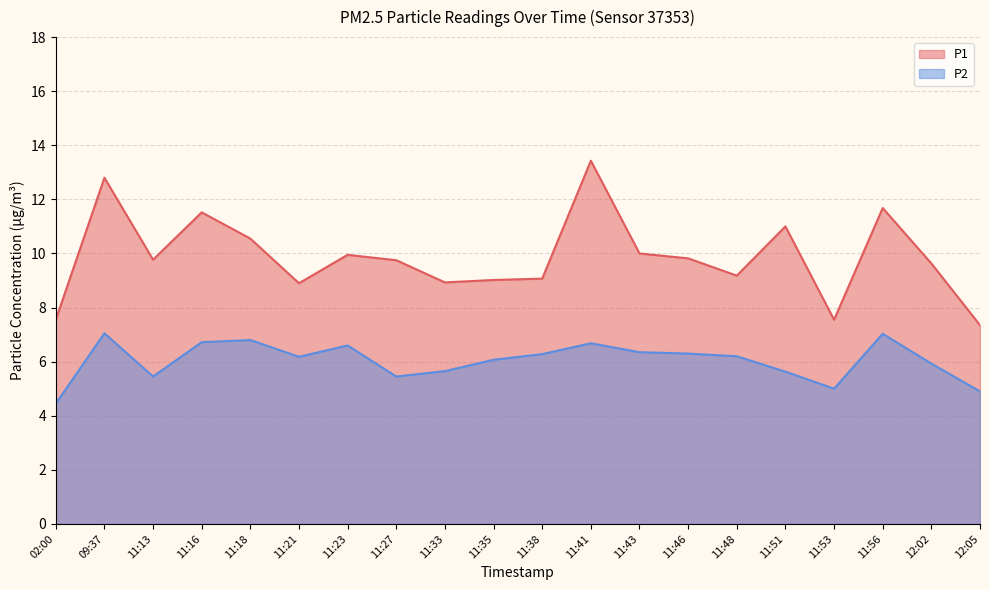

Rank the categories by P1 value from highest to lowest.

11:41, 09:37, 11:56, 11:16, 11:51, 11:18, 11:43, 11:23, 11:46, 11:13, 11:27, 12:02, 11:48, 11:38, 11:35, 11:33, 11:21, 02:00, 11:53, 12:05